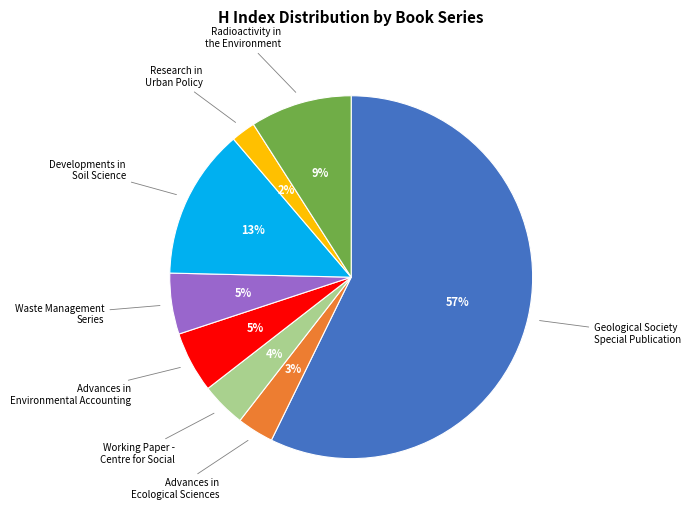

Is the sum of Waste Management Series and Radioactivity in the Environment greater than half?

No